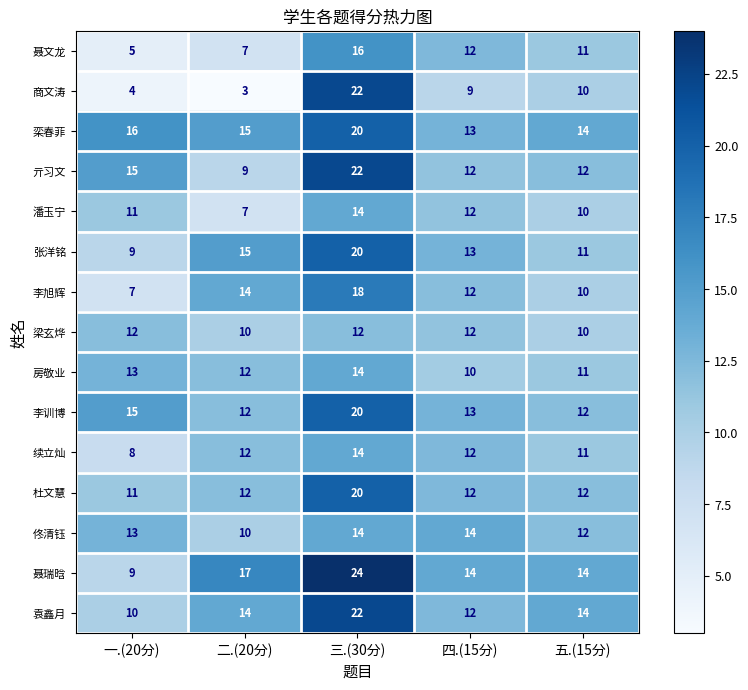

The 聂文龙 series shows 12 at 四.(15分). True or false?

True